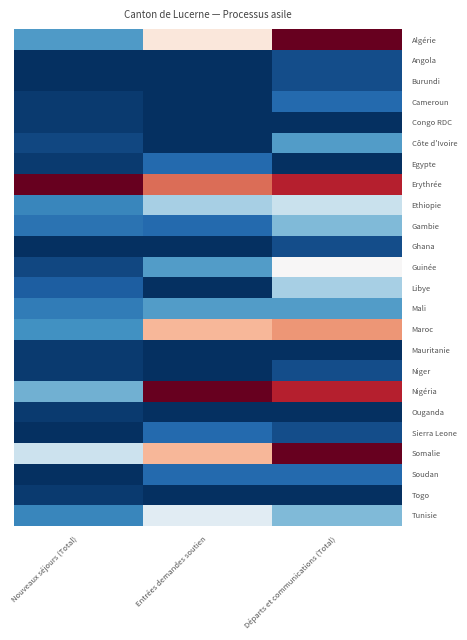

What is the spread (max minus min) of values at Nouveaux séjours (Total)?

1.0